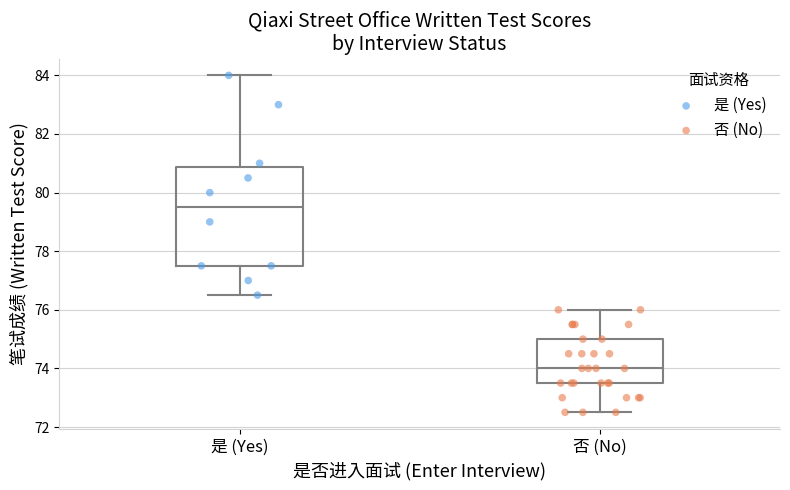

Reading left to right, read every box against the y-axis: the position of its median line, the range the box covers, and the ends of its whiskers. The values are not printed on the chart, so give them approximately, as read against the axis.

是 (Yes): median 79.6, box 77.6 to 80.8, whiskers 76.6 to 84.0
否 (No): median 74.0, box 73.6 to 75.0, whiskers 72.6 to 76.0